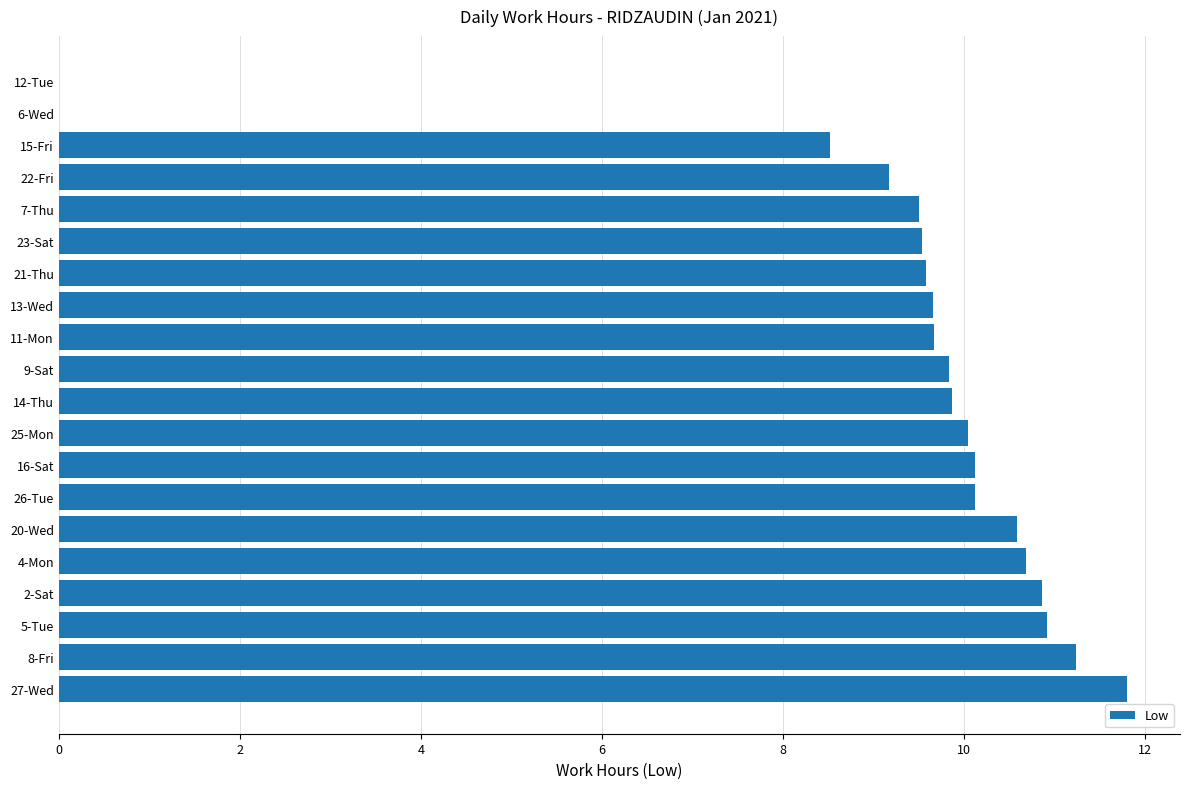

What is the change in value from 8-Fri to 21-Thu?

-1.7